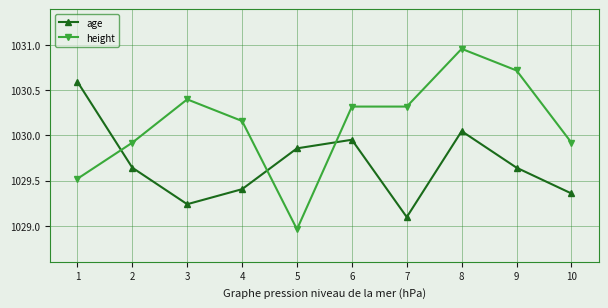

At which category is the sum across all series the highest?

8